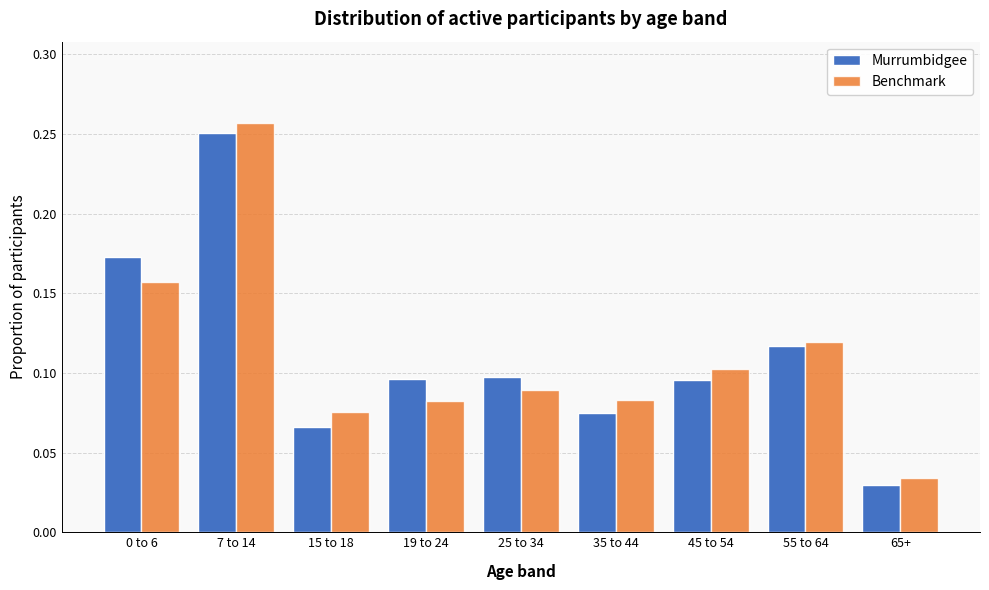

How many Benchmark values are between 0 and 1?

9